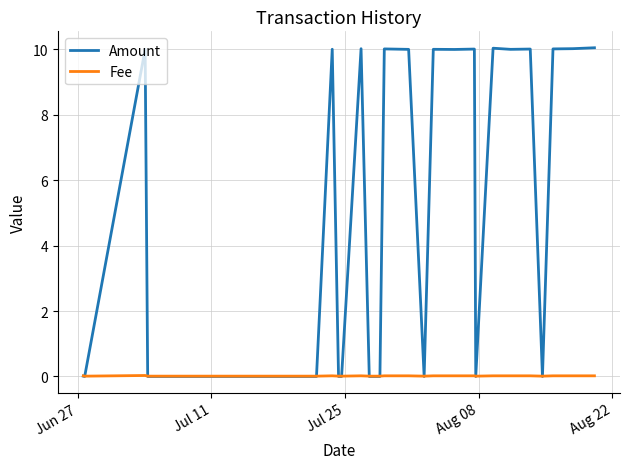

List the series in order of their overall mean, lowest first.

Fee, Amount